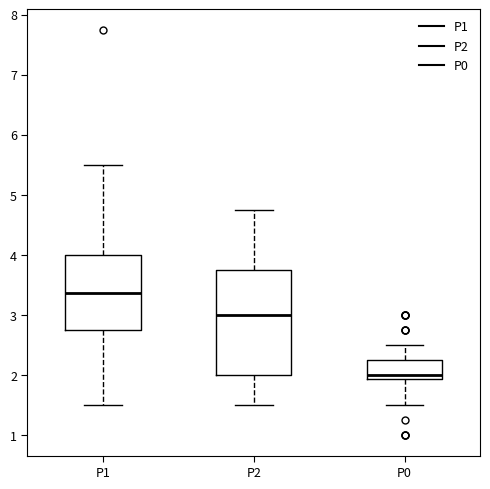

Reading left to right, read every box against the y-axis: the position of its median line, the range the box covers, and the ends of its whiskers. The values are not printed on the chart, so give them approximately, as read against the axis.

P1: median 3.4, box 2.8 to 4.0, whiskers 1.5 to 5.5
P2: median 3.0, box 2.0 to 3.8, whiskers 1.5 to 4.8
P0: median 2.0, box 1.9 to 2.3, whiskers 1.5 to 2.5